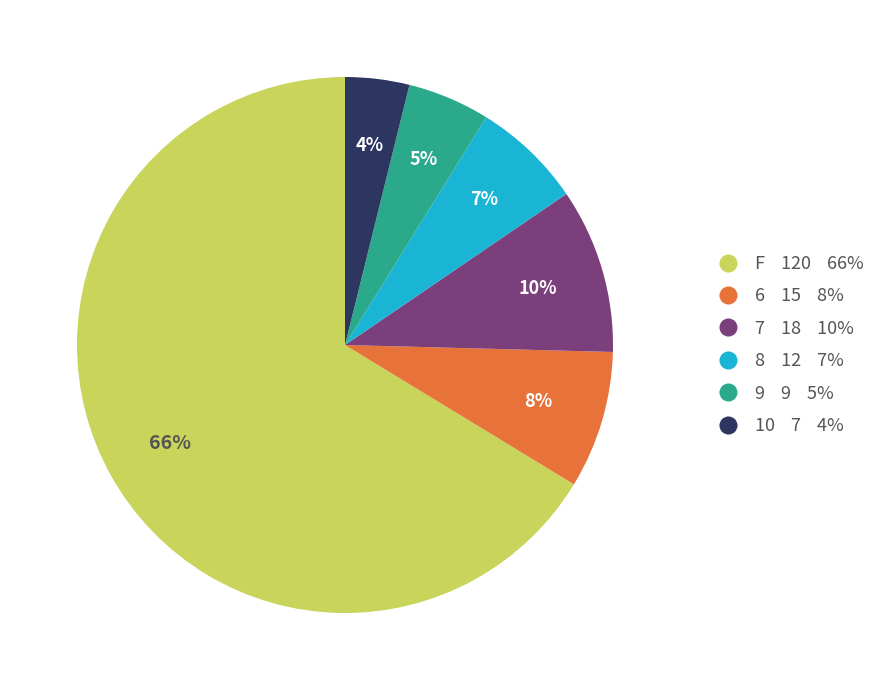

How many slices are in this pie chart?

6